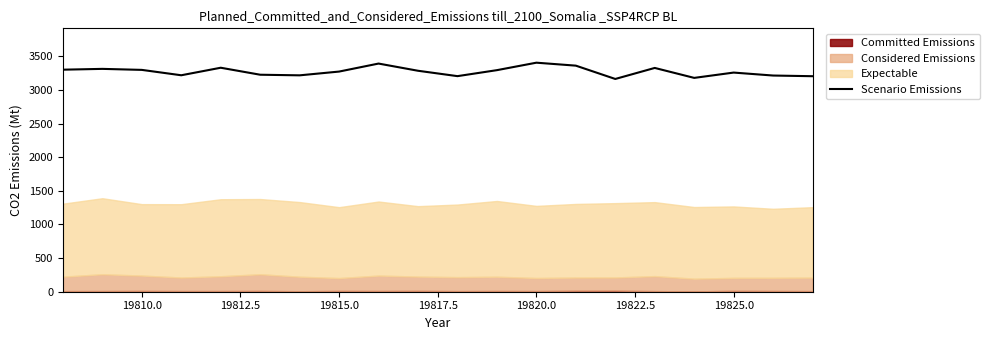

How many values exceed 3285?

9